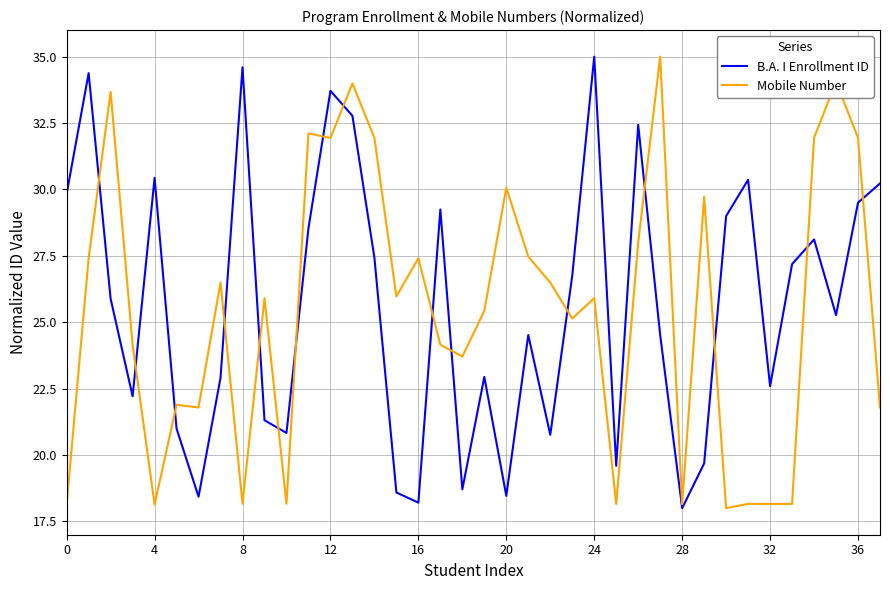

What is the minimum value shown in the chart?

18.0